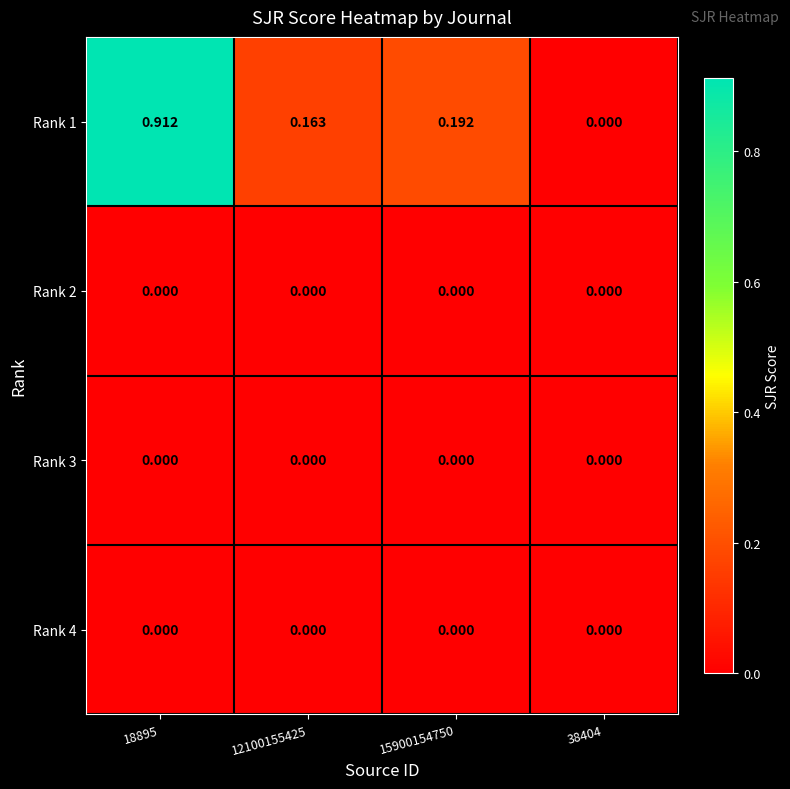

Which series has the largest total across all categories?

Rank 1